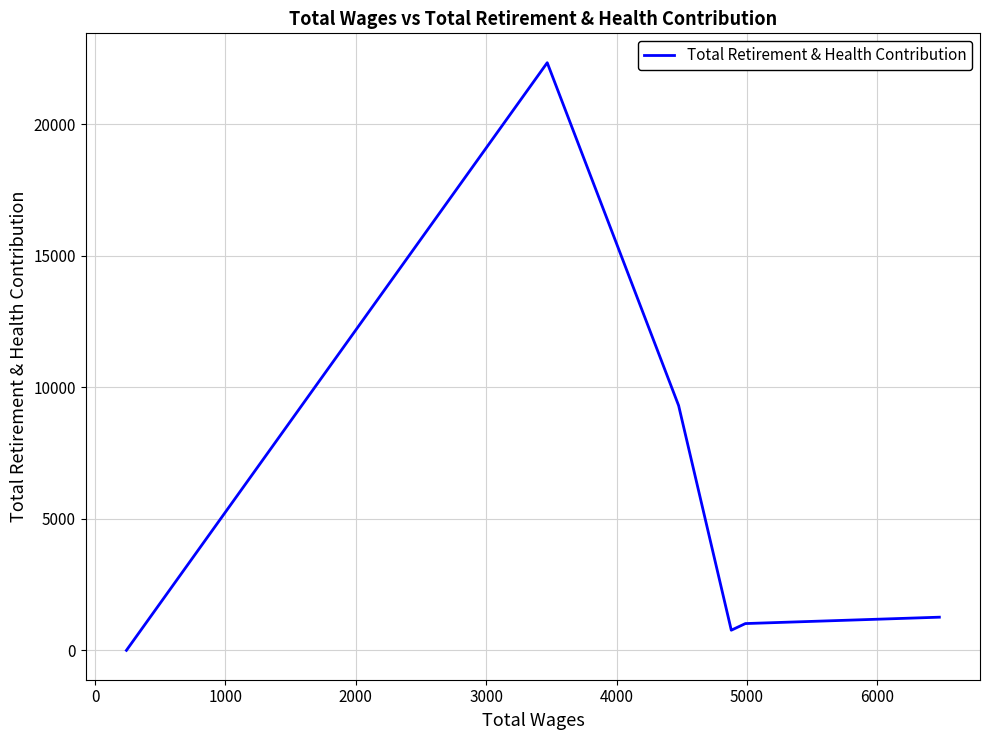

Is this an area chart (filled region under the line)?

No